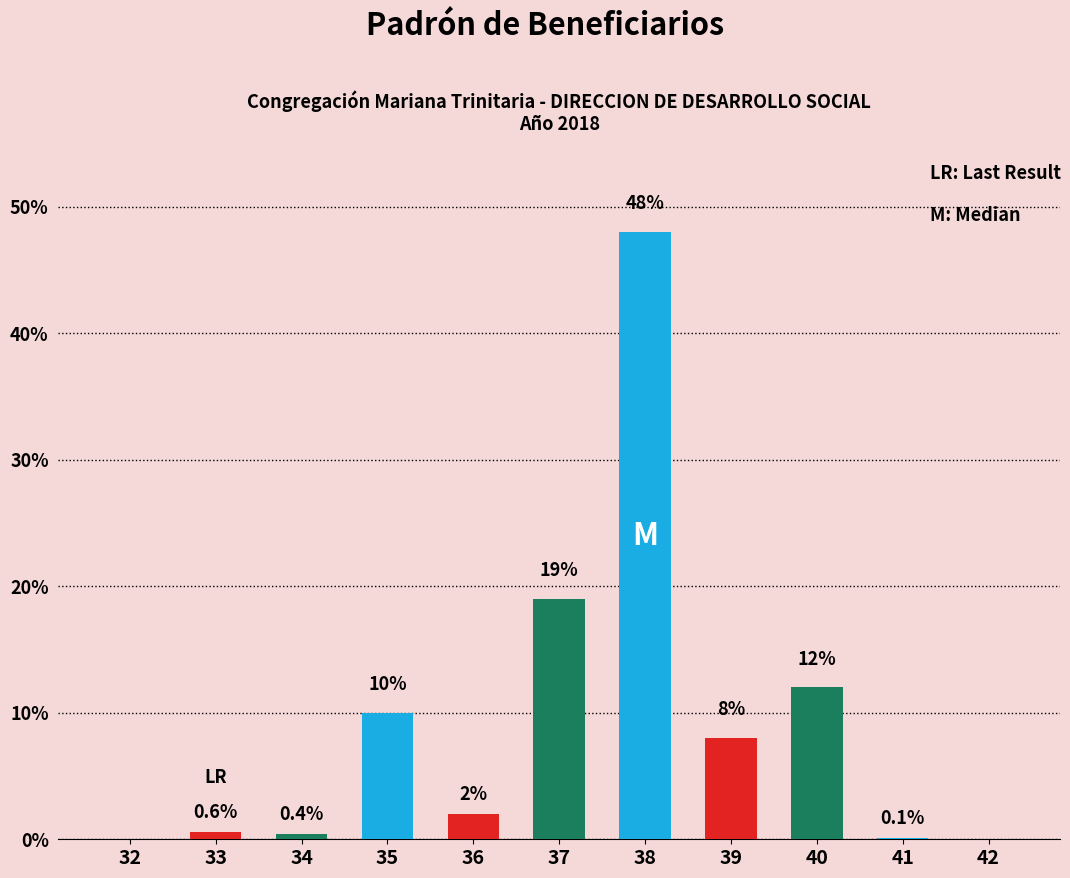

Which category has the highest value across all series?

38